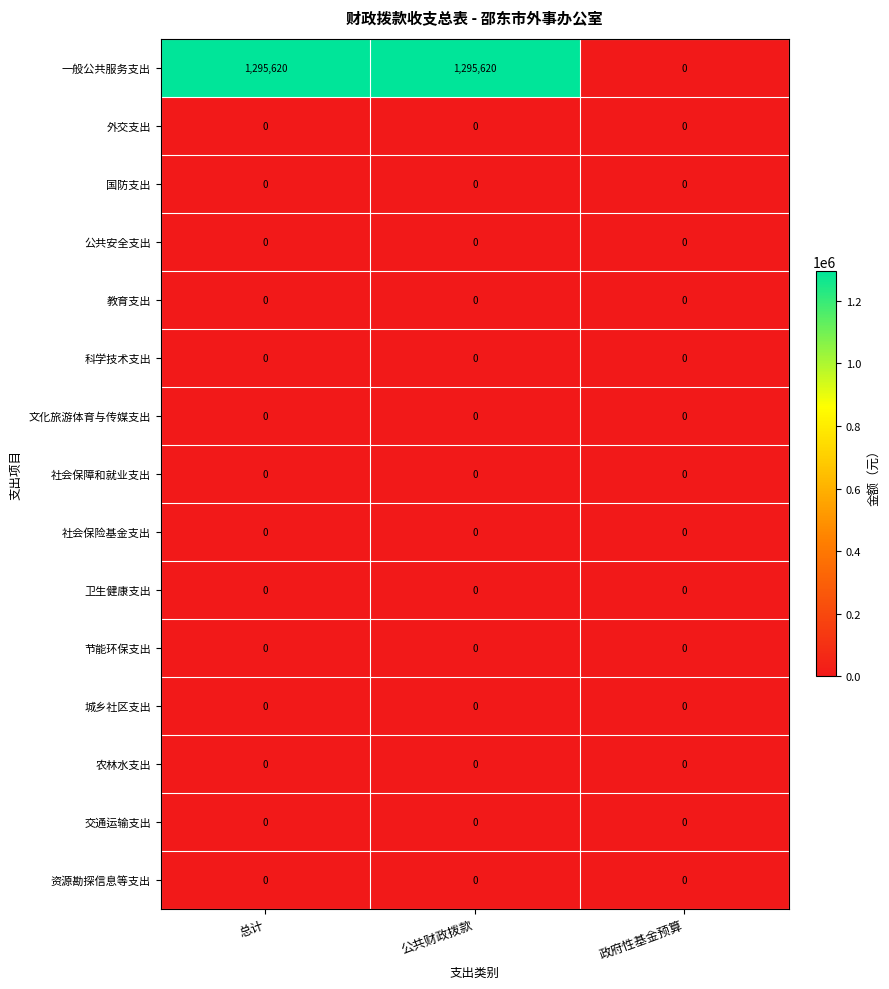

What is the total value across all series at 公共财政拨款?

1295620